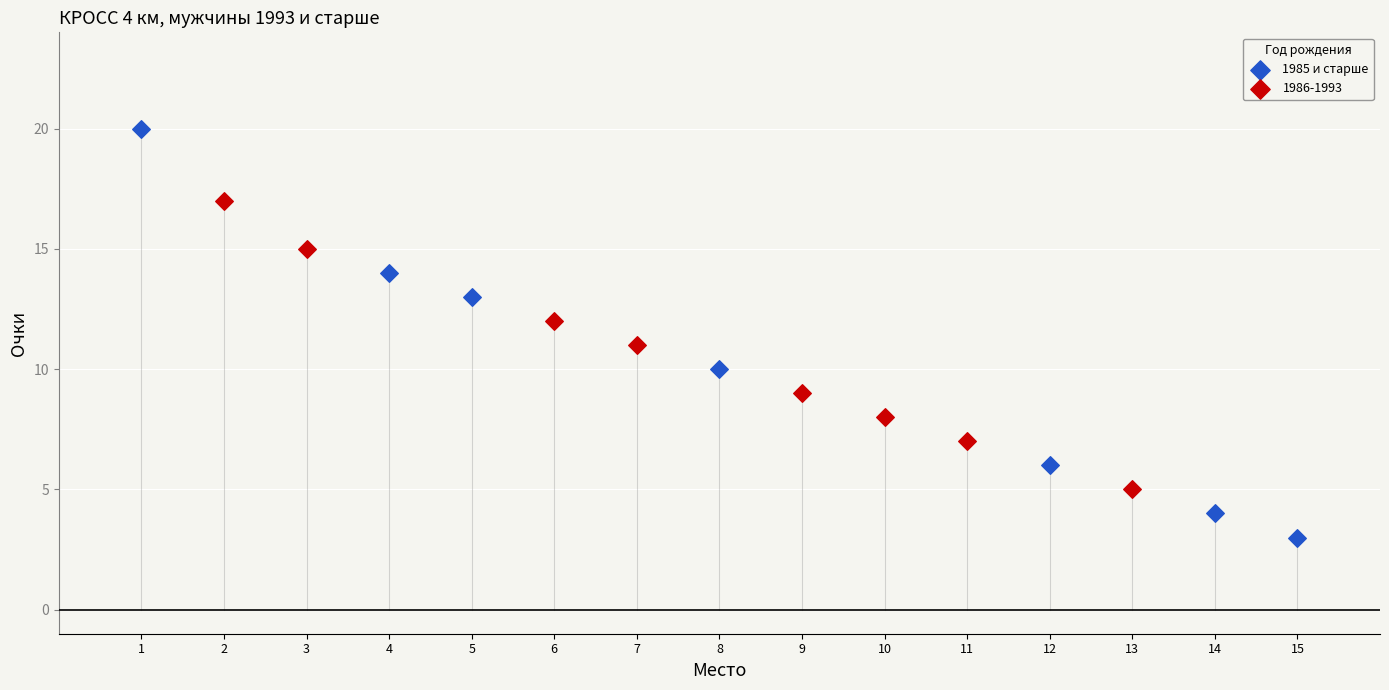

Which series has the widest spread of Y values?

1985 и старше